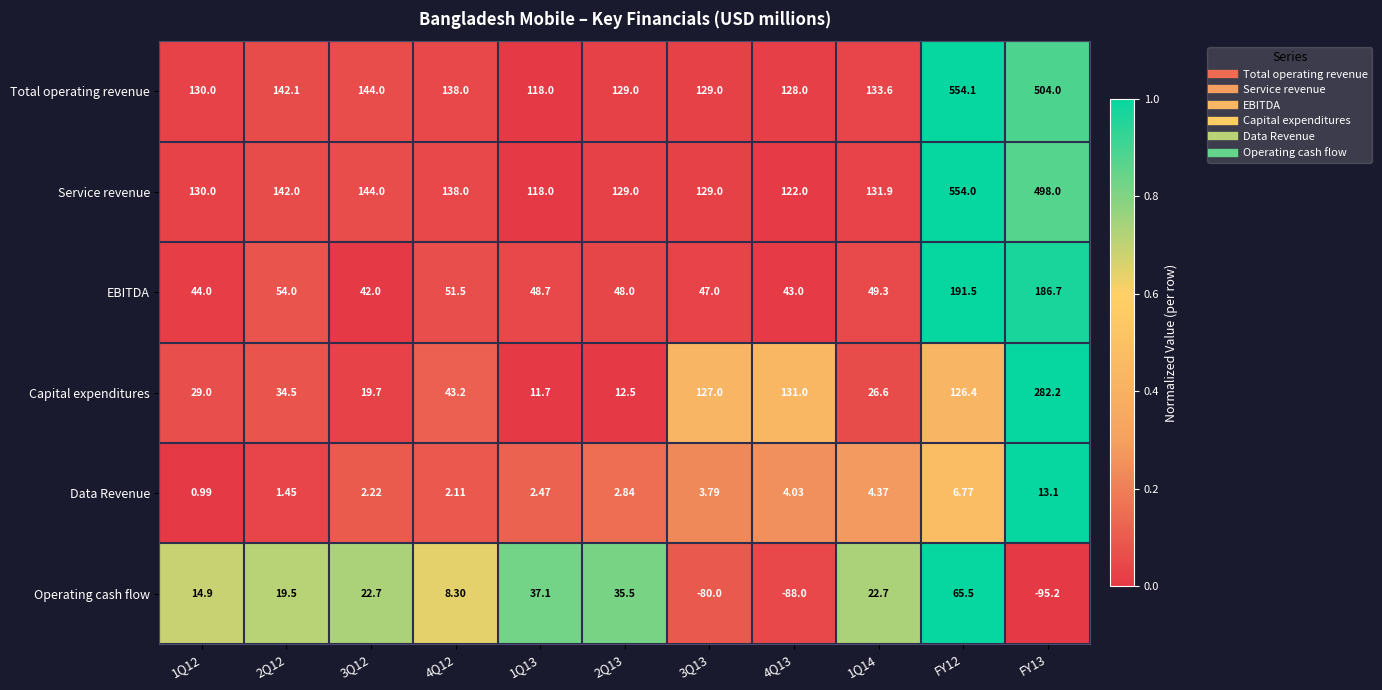

List the series in order of their peak value, highest first.

Total operating revenue, Service revenue, Capital expenditures, EBITDA, Operating cash flow, Data Revenue